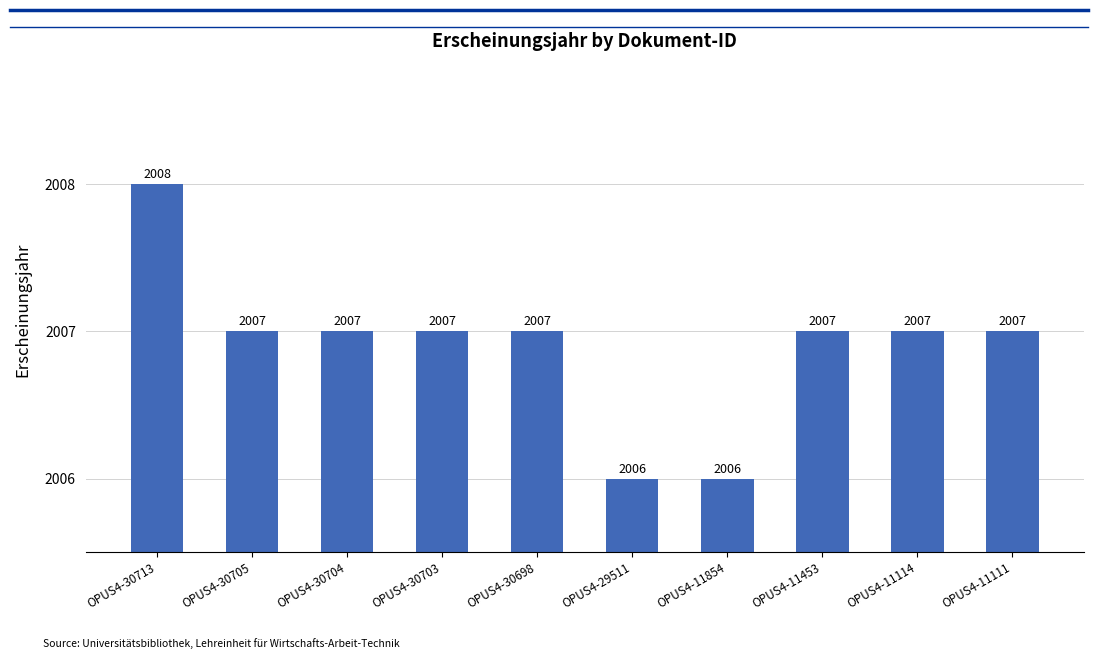

The chart shows a value of 489 at OPUS4-11111. True or false?

False